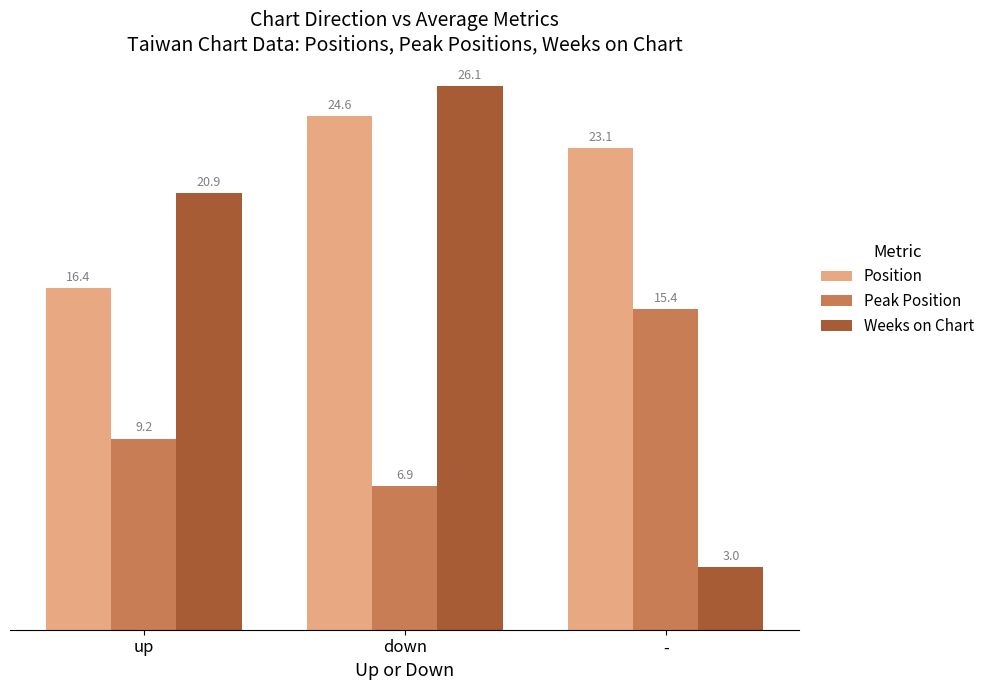

At which category is the sum across all series the highest?

down